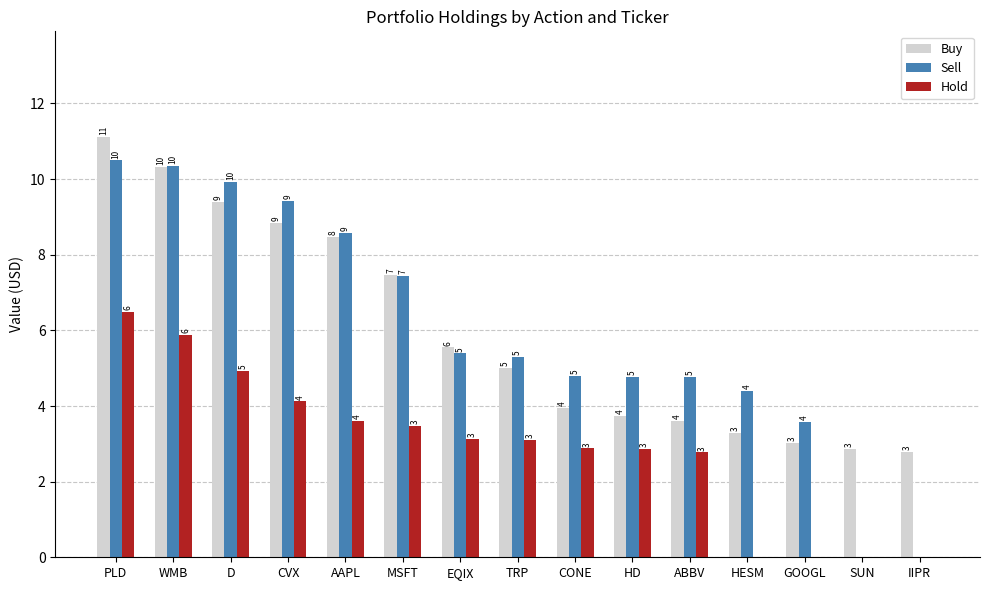

Which has a higher value, HESM or HD?

HD